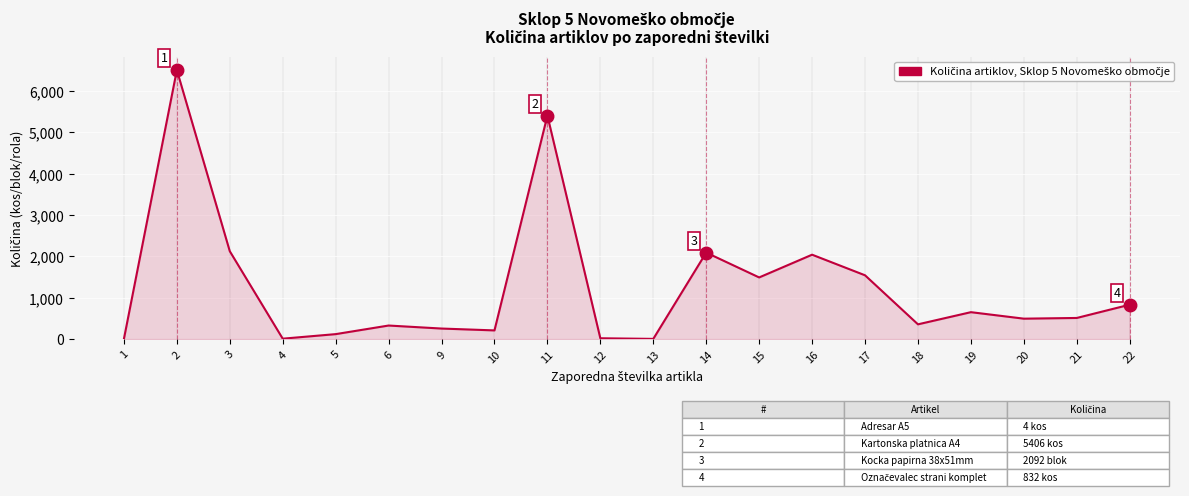

Is it true that the value at 19 is 651?

True